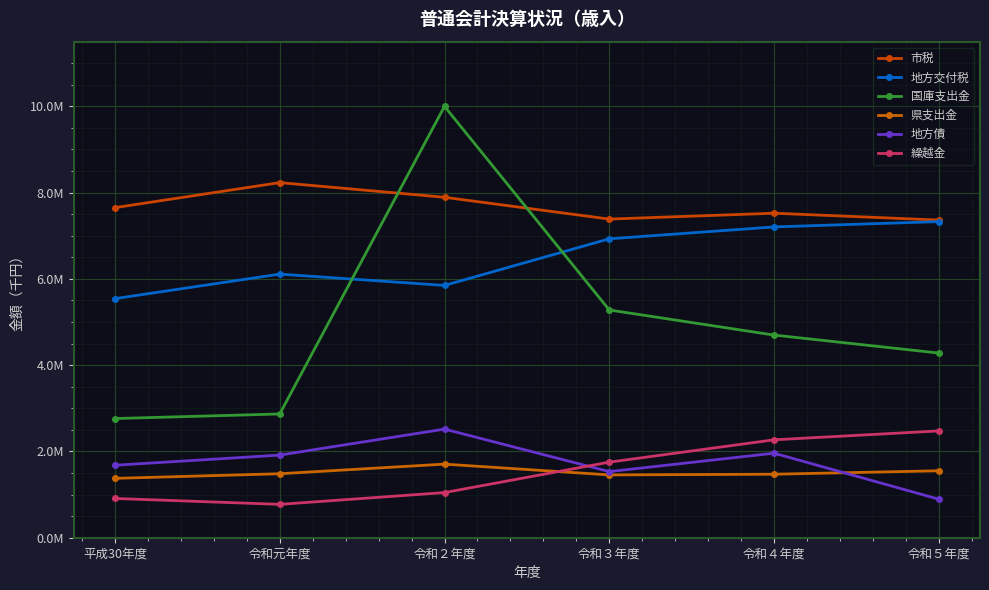

Which category has the highest value in the 繰越金 series?

令和５年度